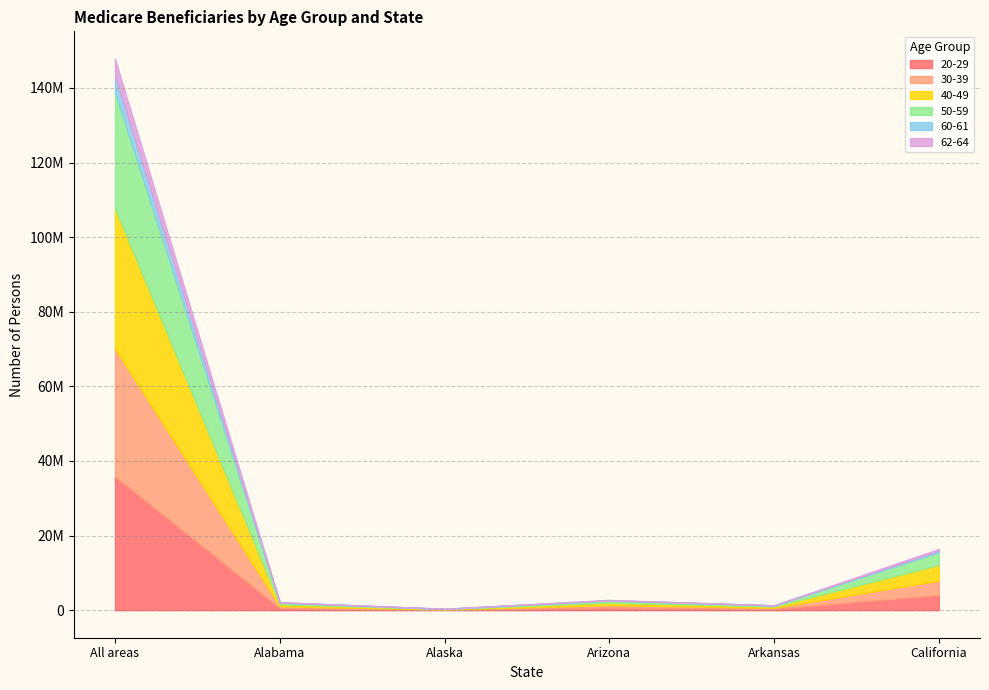

Between Arizona and Alabama, which is larger?

Arizona